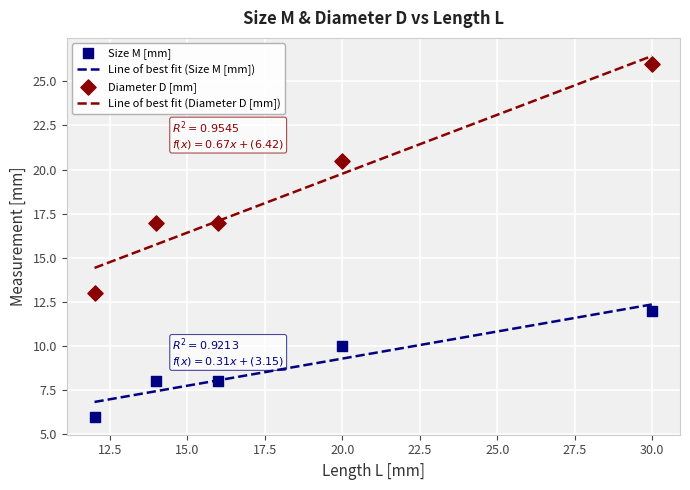

Which series has the largest total across all categories?

Diameter D [mm]